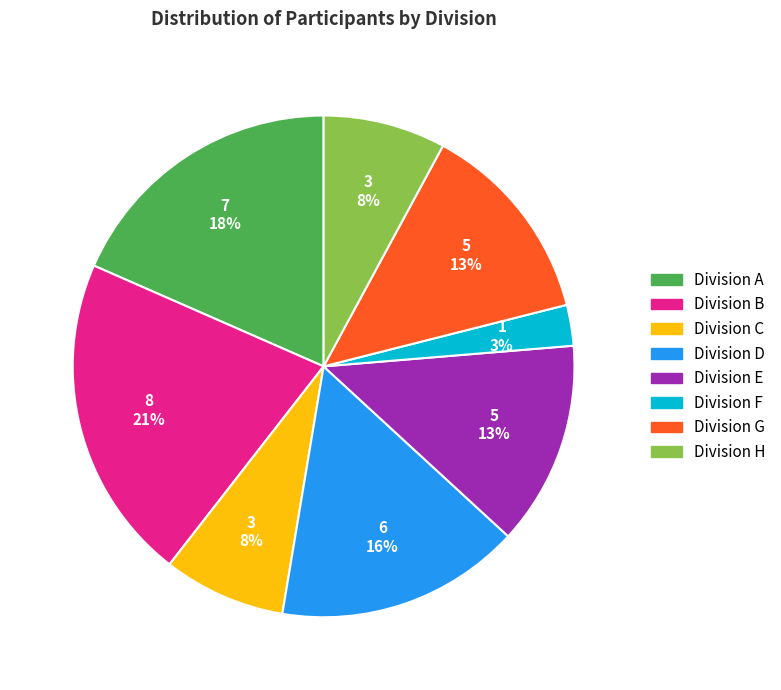

Between Division F and Division A, which is larger?

Division A